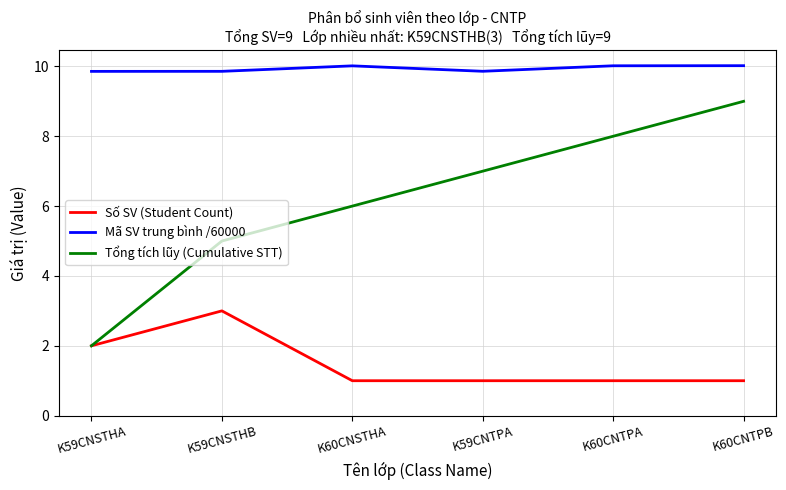

Rank the series by their average value, from lowest to highest.

Số SV (Student Count), Tổng tích lũy (Cumulative STT), Mã SV trung bình /60000